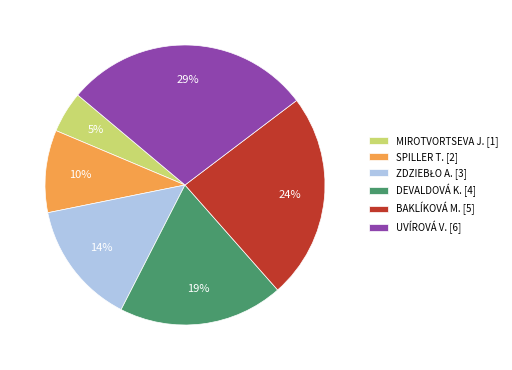

Which category has the biggest portion of the pie?

UVÍROVÁ V. [6]